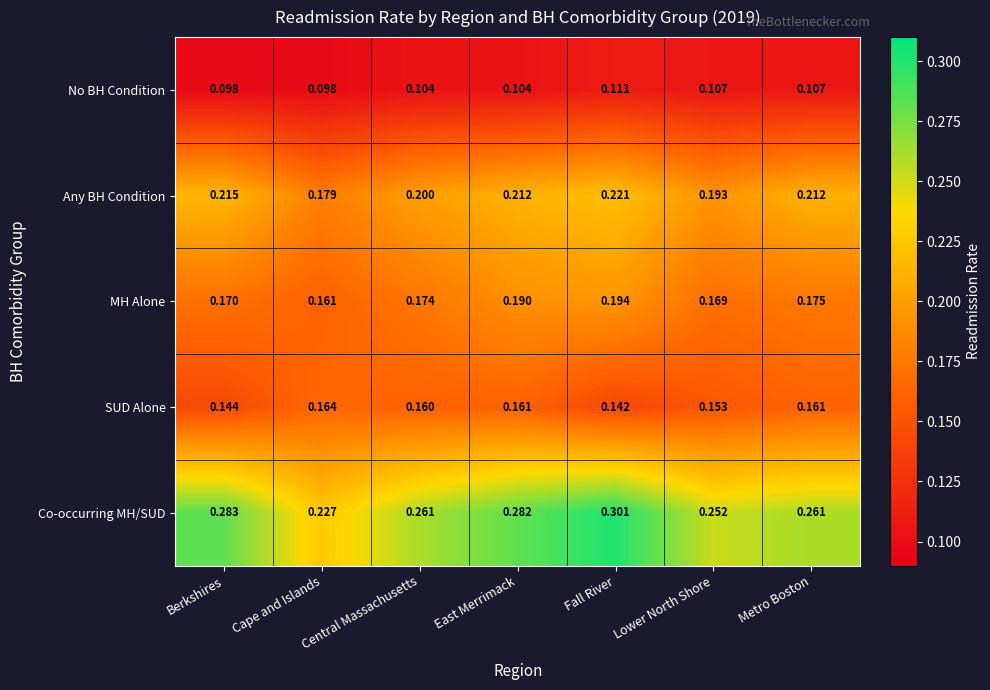

At which label does Any BH Condition reach its minimum?

Cape and Islands